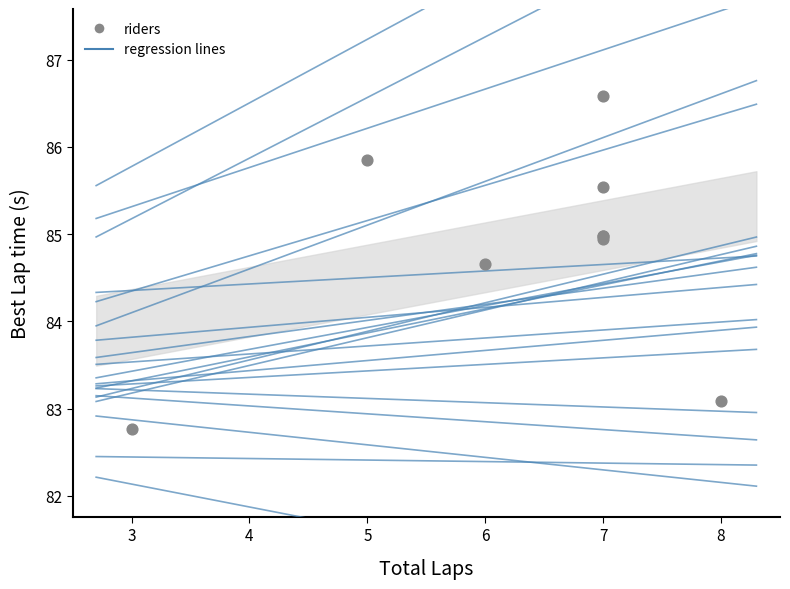

What Y value in the scatter plot is closest to 84?

84.7